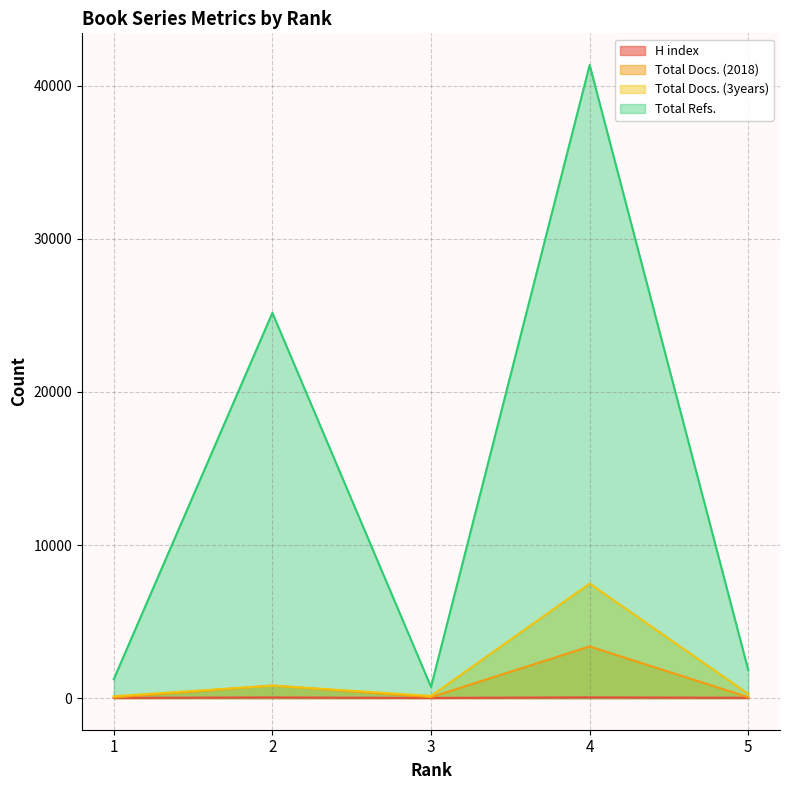

Rank the series by their maximum value, from highest to lowest.

Total Refs., Total Docs. (3years), Total Docs. (2018), H index